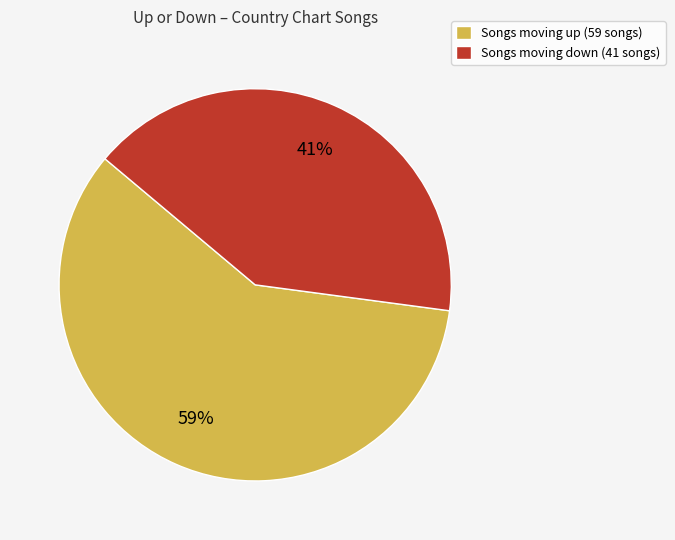

To the nearest percent, what percentage of the pie is Songs moving up (59 songs)?

59%